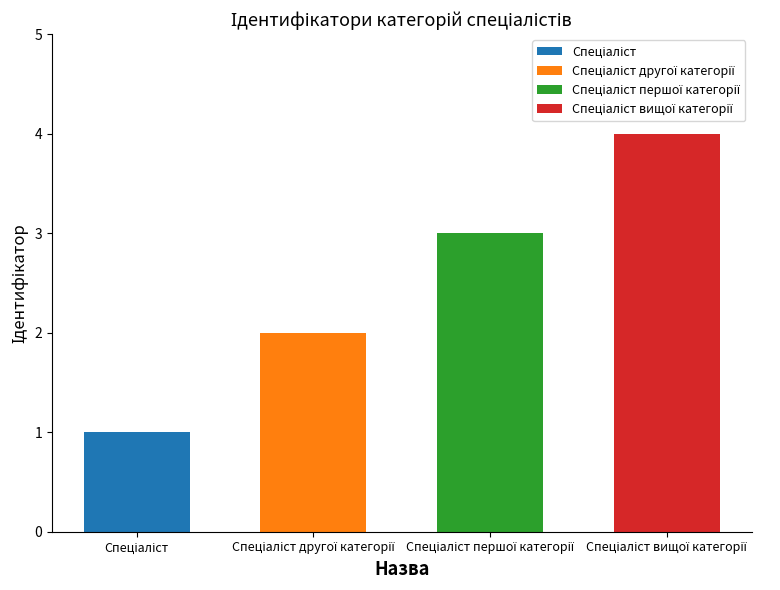

What position from the left is Спеціаліст?

1